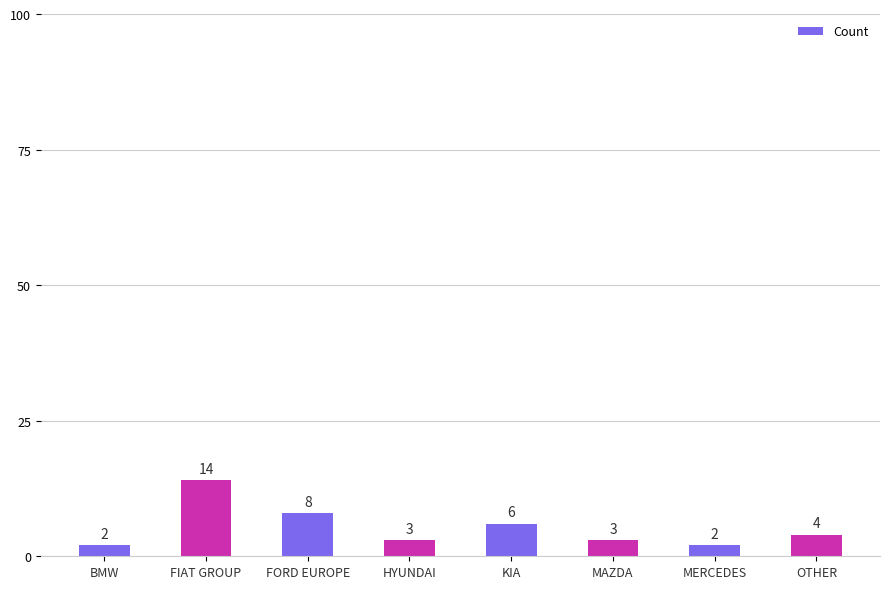

What position from the right is FIAT GROUP?

7